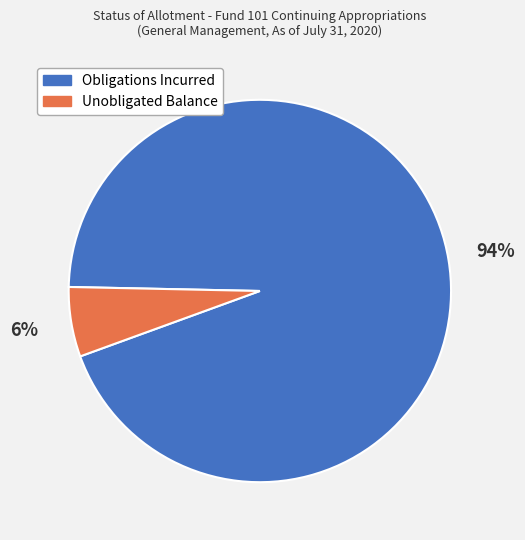

Does any single category account for the majority?

Yes